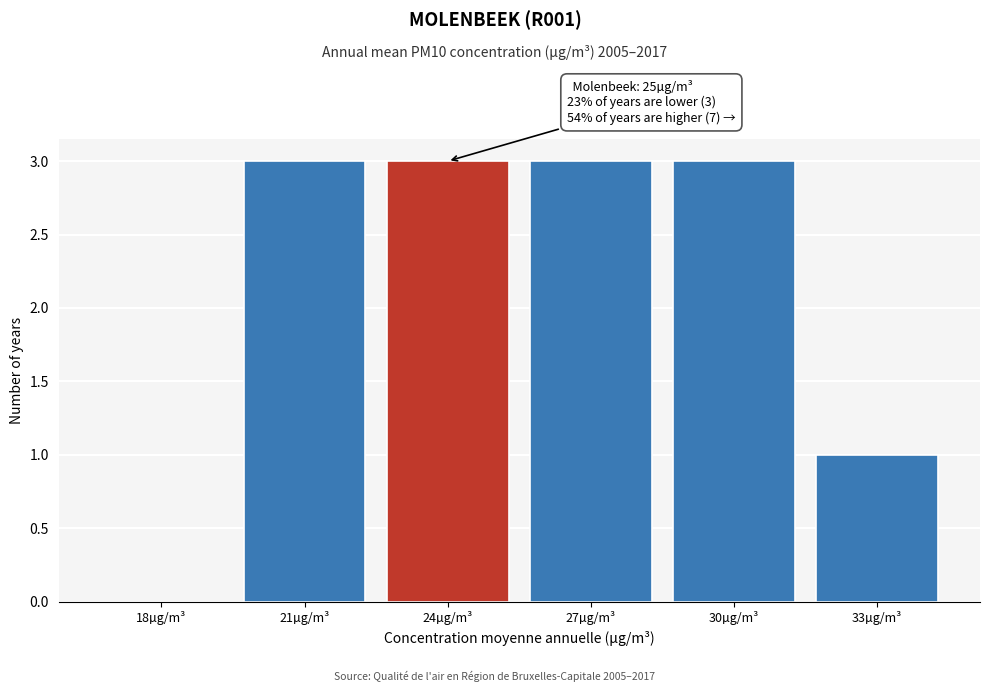

Reading right to left, list all the values displayed in this chart.

33µg/m³=1	30µg/m³=3	27µg/m³=3	24µg/m³=3	21µg/m³=3	18µg/m³=0